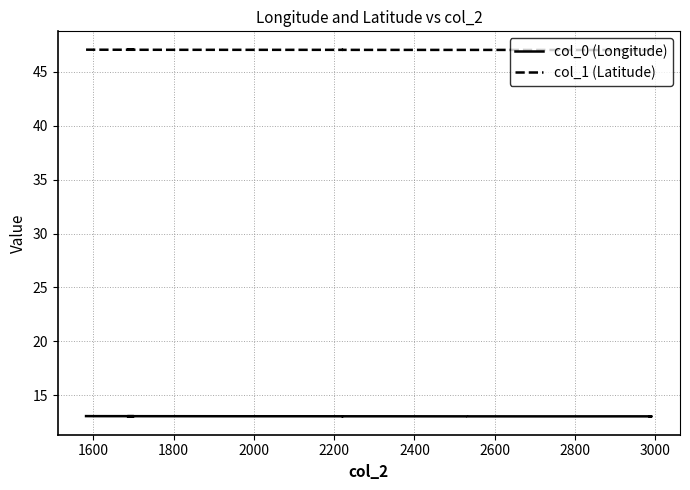

What is the sum of all col_1 (Latitude) values?

1552.4